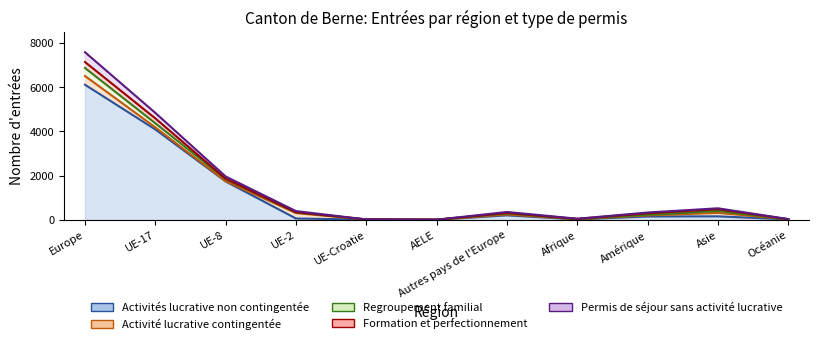

What is the value of the Activités lucrative non contingentée point at the 11th from the left?

22